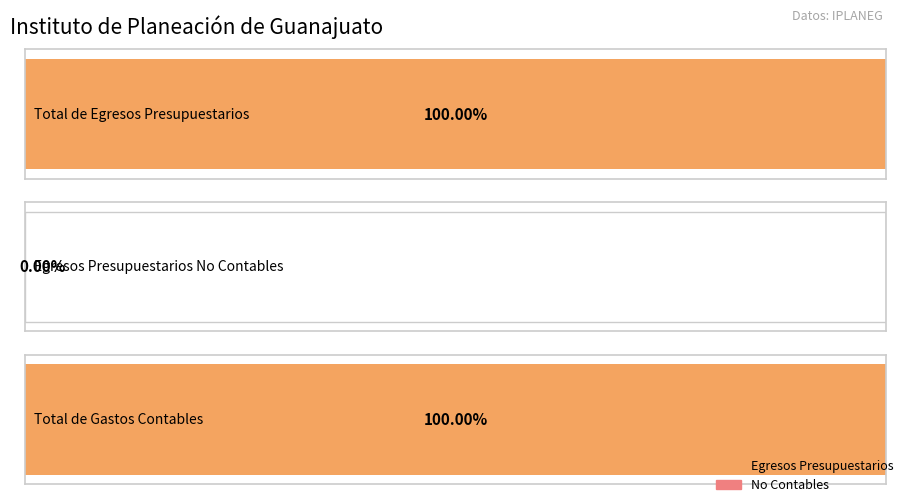

Rank the categories by value from lowest to highest.

Egresos Presupuestarios No Contables, Total de Egresos Presupuestarios, Total de Gastos Contables